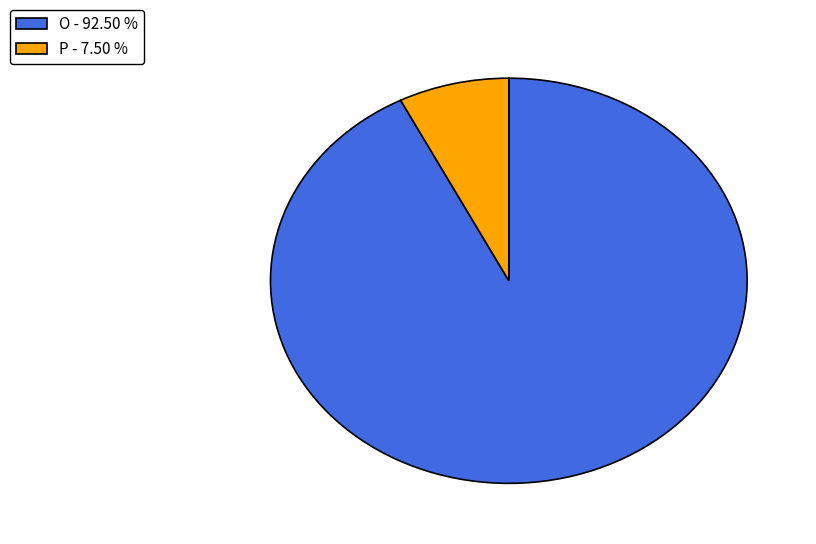

What is the majority slice?

O - 92.50 %